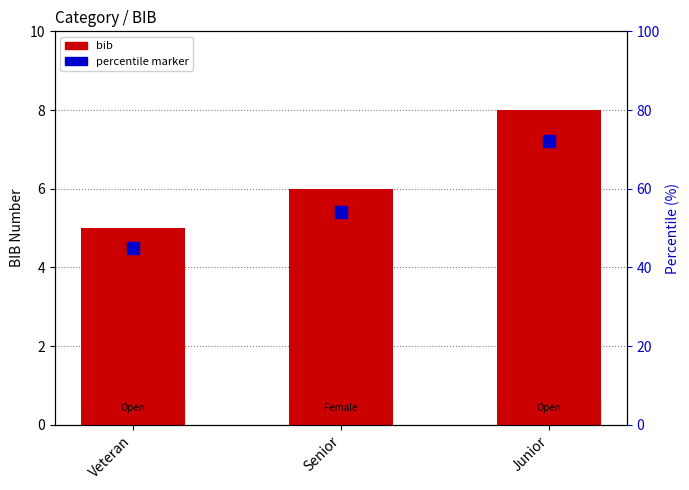

Reading left to right, extract all data points from this chart.

Veteran=5	Senior=6	Junior=8